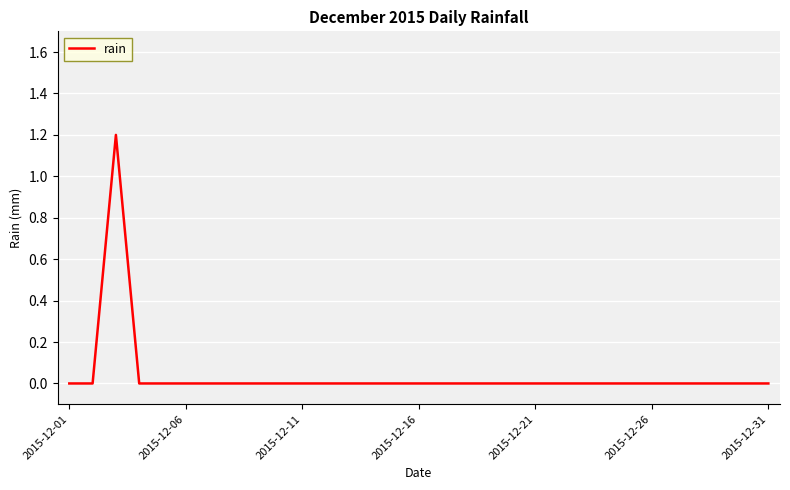

What is the difference between the maximum and minimum values?

1.2